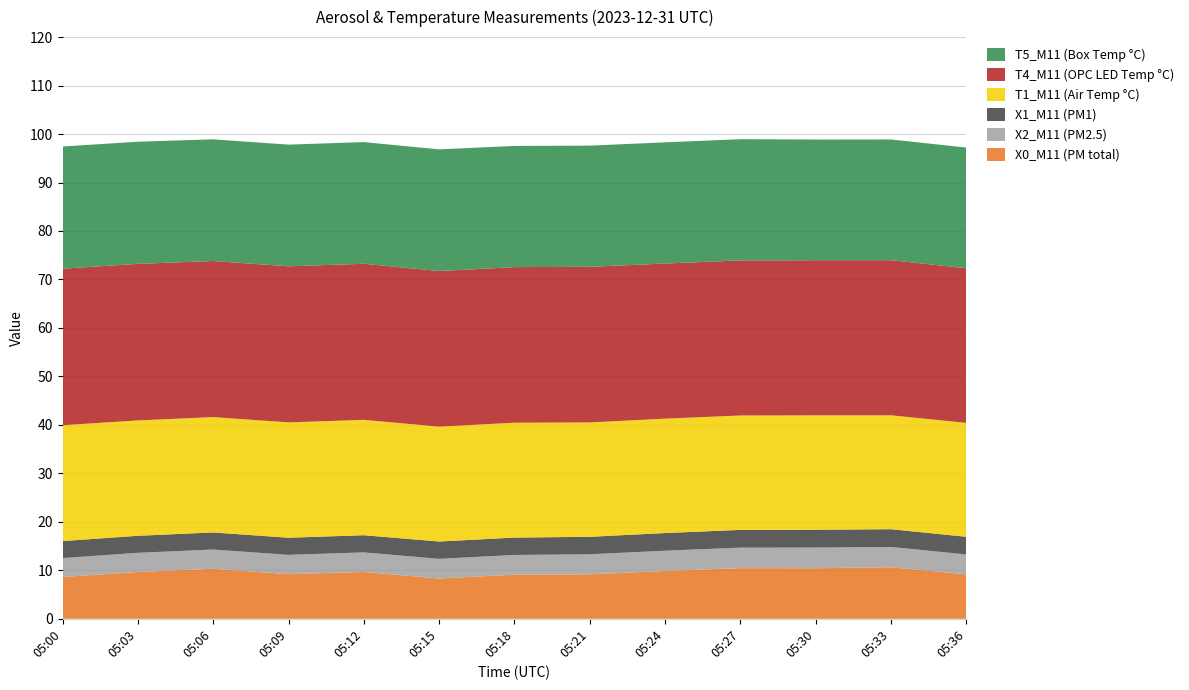

Reading left to right, what are all the values shown in this chart?

X0_M11 (PM total): 8.6	9.7	10.3	9.2	9.7	8.3	9.1	9.2	9.9	10.4	10.4	10.6	9.2
X2_M11 (PM2.5): 3.9	4.0	4.0	4.0	4.0	4.1	4.1	4.1	4.2	4.2	4.3	4.2	4.1
X1_M11 (PM1): 3.5	3.5	3.5	3.5	3.5	3.6	3.6	3.6	3.6	3.7	3.7	3.7	3.6
T1_M11 (Air Temp °C): 23.9	23.8	23.8	23.8	23.8	23.7	23.7	23.6	23.6	23.6	23.6	23.5	23.5
T4_M11 (OPC LED Temp °C): 32.3	32.3	32.2	32.2	32.2	32.1	32.1	32.1	32.0	32.0	32.0	32.0	31.9
T5_M11 (Box Temp °C): 25.2	25.2	25.1	25.1	25.1	25.1	25.0	25.0	25.0	25.0	24.9	24.9	24.9